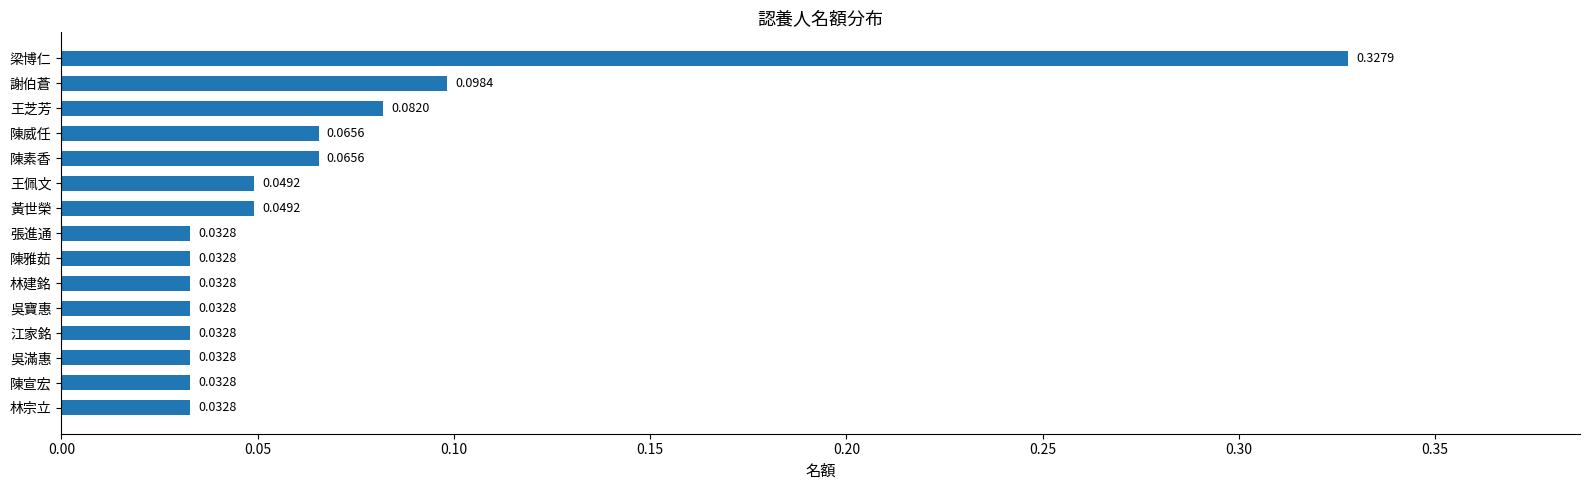

What is the sum of all values?

1.0